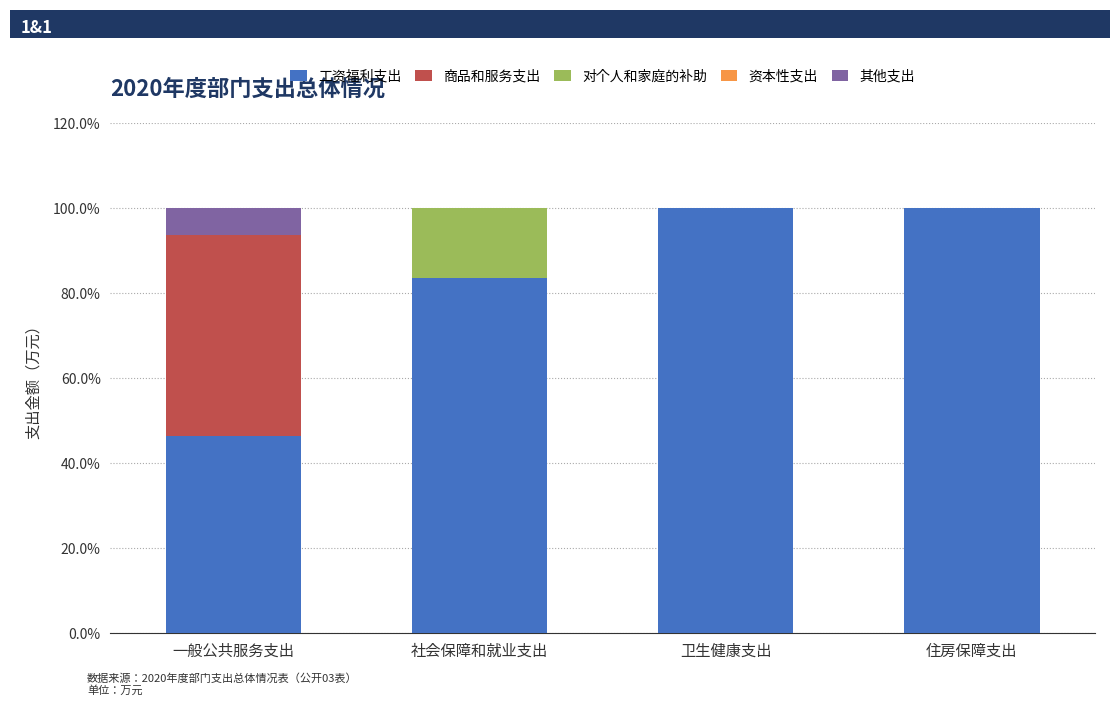

The value of 工资福利支出 at 社会保障和就业支出 is 142.0. True or false?

False